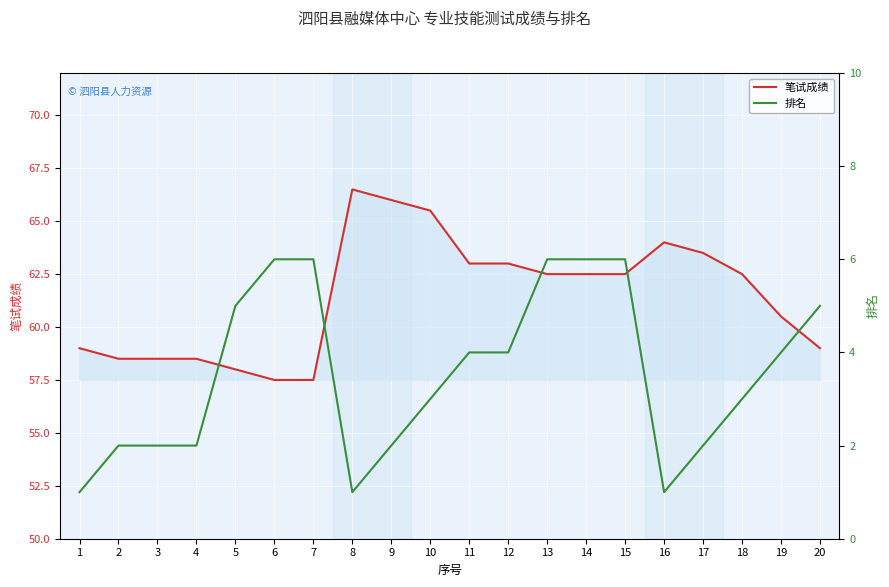

Which series has the largest total across all categories?

笔试成绩